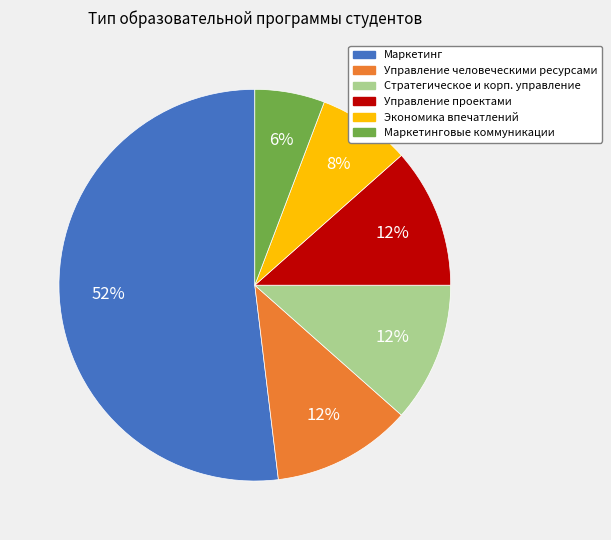

Between Маркетинг and Управление проектами, which is larger?

Маркетинг